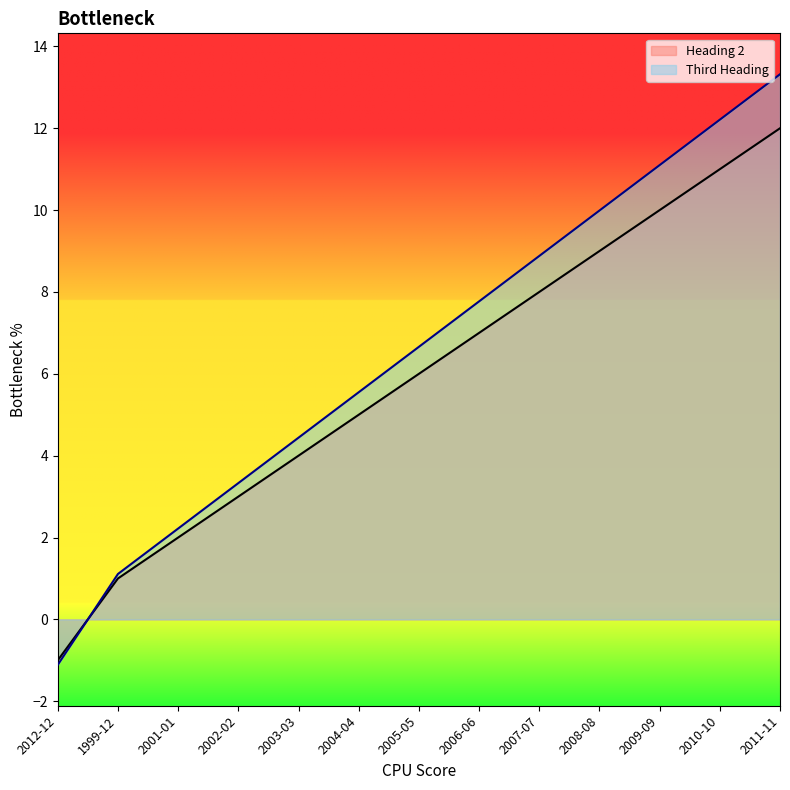

Which series has the widest spread of values?

Third Heading